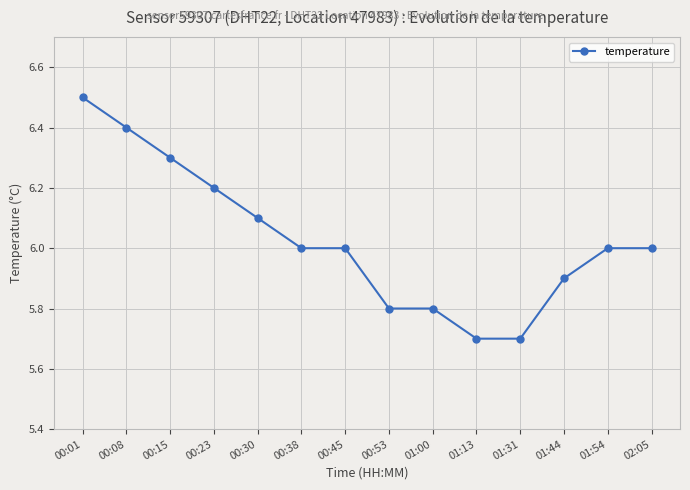

What is the difference between the maximum and minimum values?

0.8